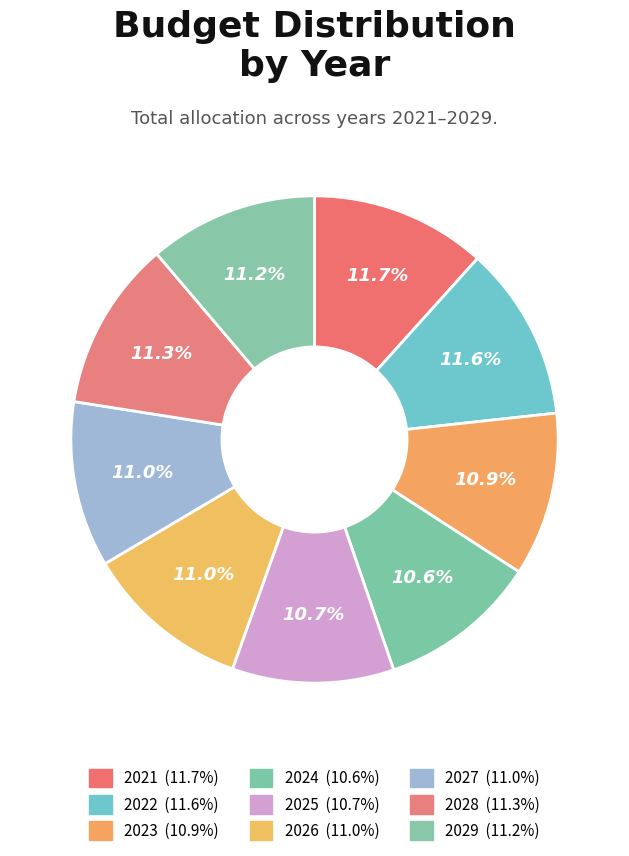

To the nearest percent, what percentage of the pie is 2025?

11%